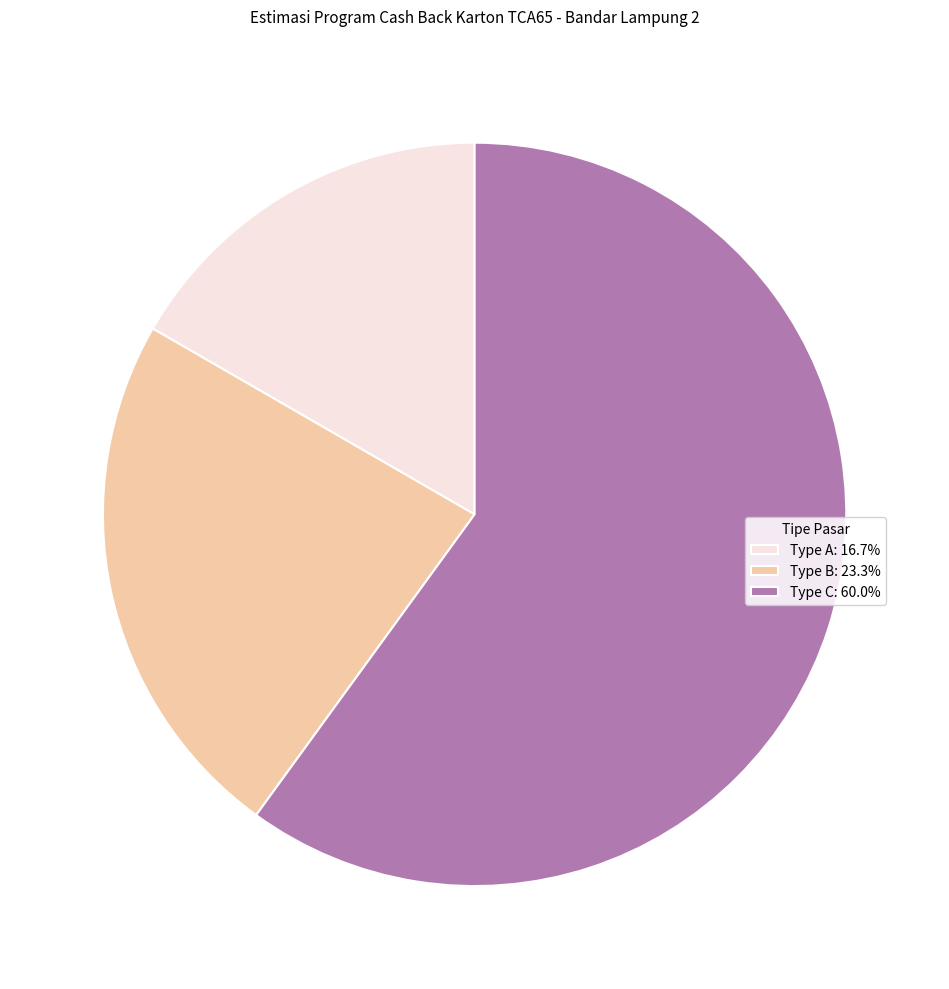

Approximately how many times larger is the value at Type A: 16.7% compared to Type C: 60.0%?

0.3